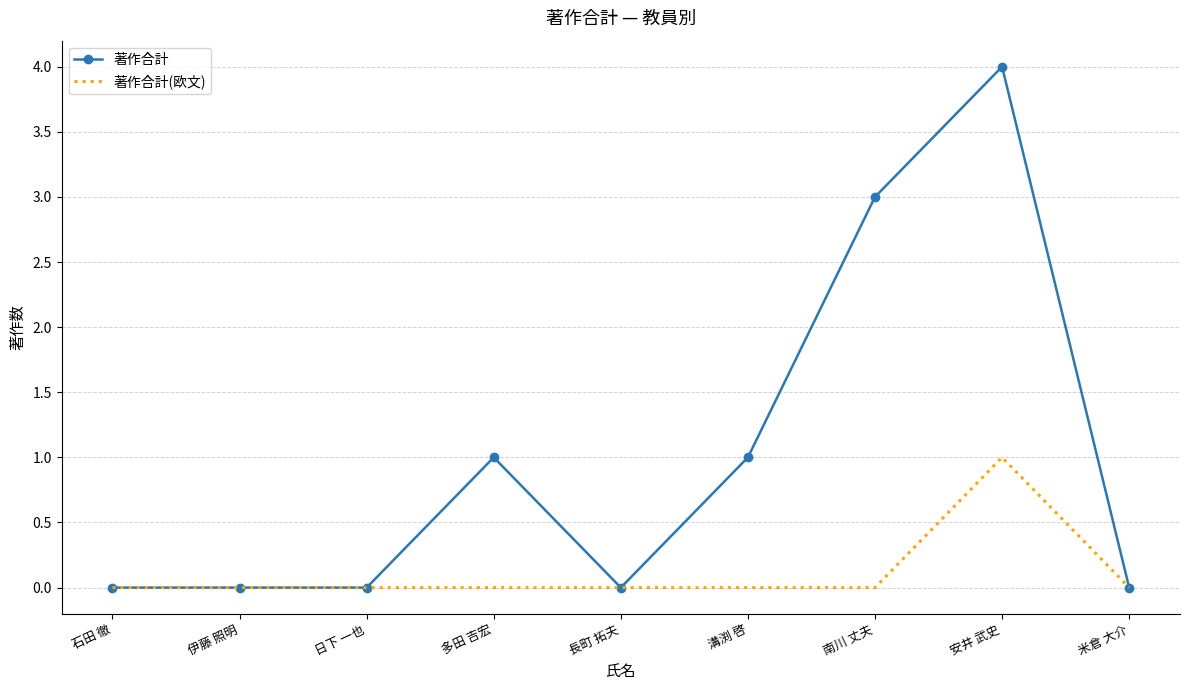

True or false: 著作合計(欧文) has a value of 0 at 溝渕 啓.

True